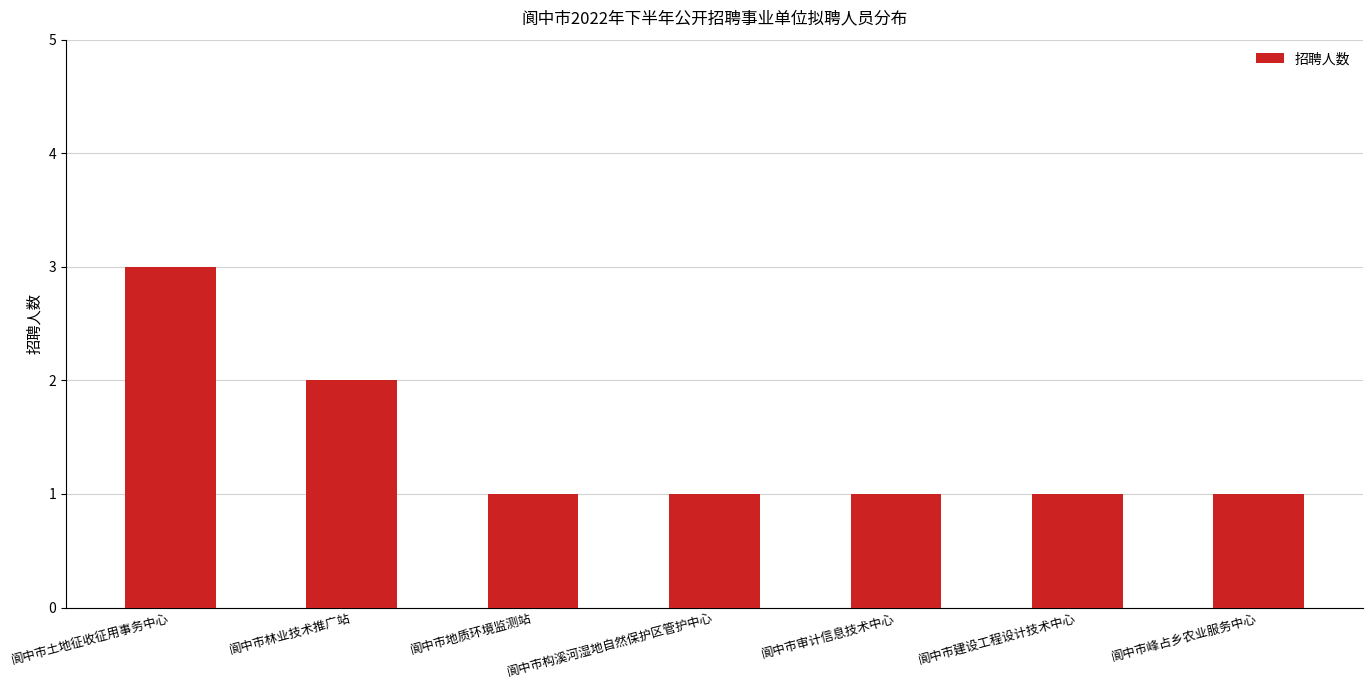

What is the minimum value shown in the chart?

1